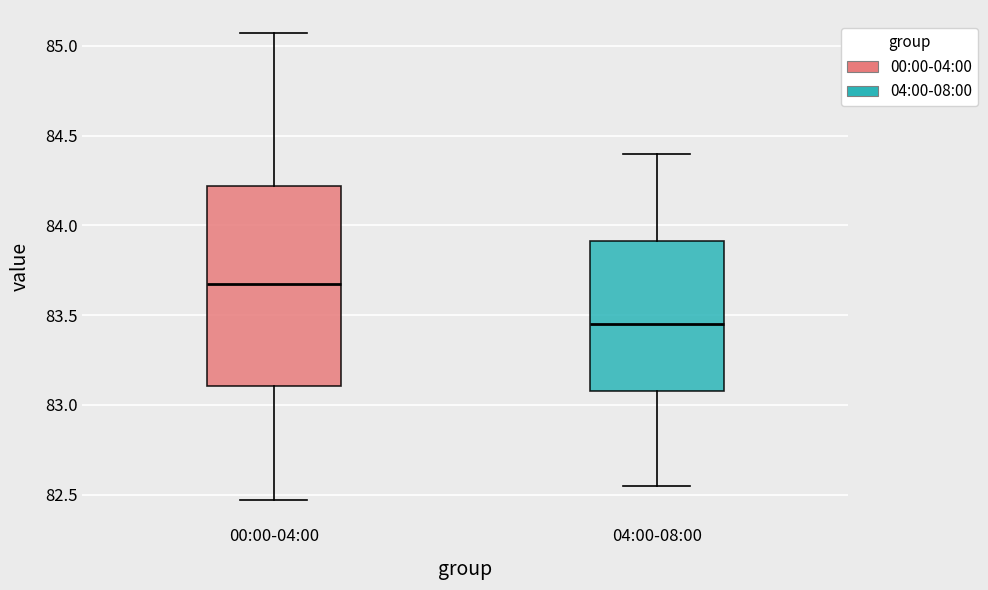

Reading left to right, read every box against the y-axis: the position of its median line, the range the box covers, and the ends of its whiskers. The values are not printed on the chart, so give them approximately, as read against the axis.

00:00-04:00: median 83.70, box 83.10 to 84.20, whiskers 82.45 to 85.05
04:00-08:00: median 83.45, box 83.10 to 83.90, whiskers 82.55 to 84.40